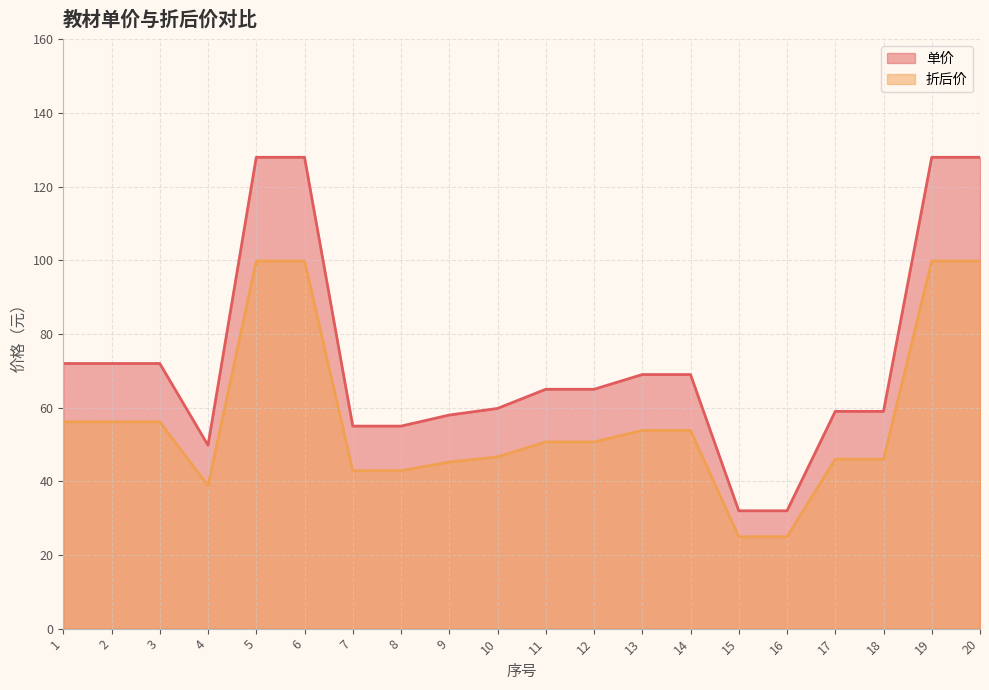

How many categories are shown in the chart?

20